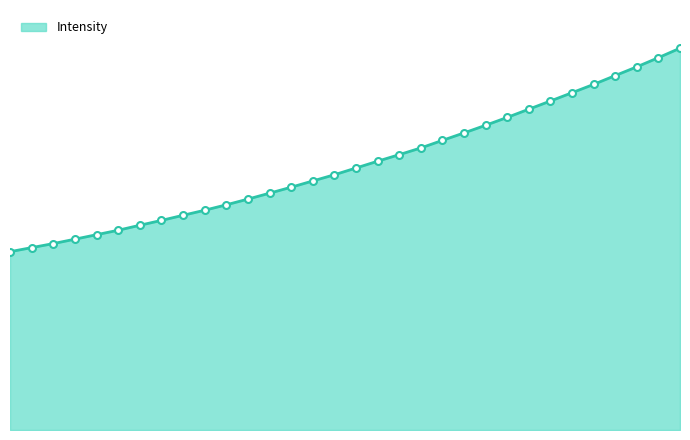

Reading right to left, what are all the values shown in this chart?

7254.8	7074.5	6900.2	6734.6	6567.0	6408.9	6251.3	6095.7	5939.9	5790.3	5645.0	5503.4	5359.4	5231.9	5107.1	4978.1	4850.1	4732.0	4613.3	4499.8	4387.4	4278.8	4175.7	4079.8	3982.4	3890.4	3795.5	3710.9	3625.8	3541.8	3465.2	3388.1